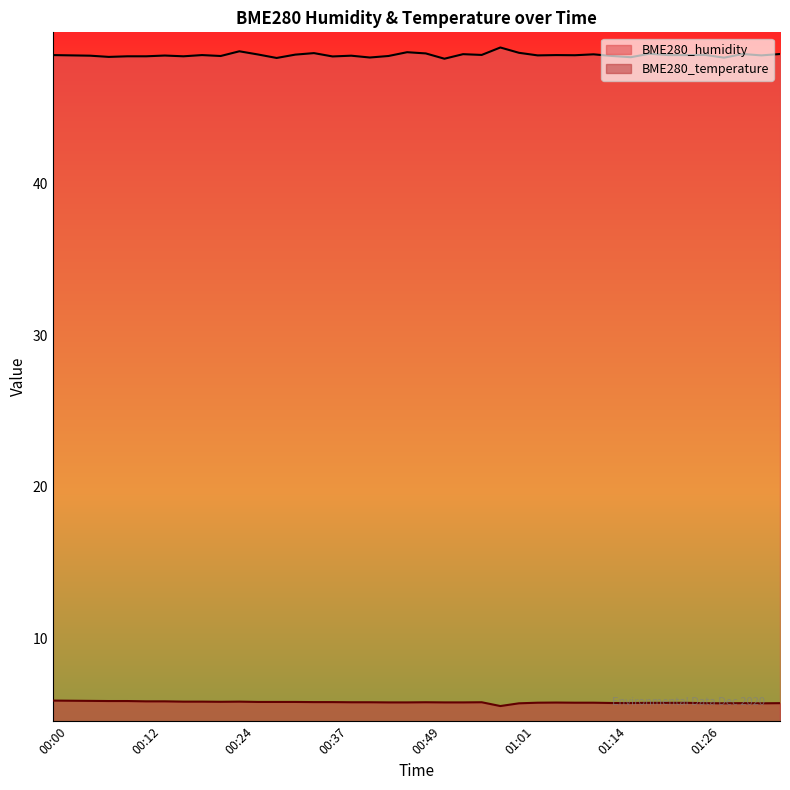

Where is the first local maximum for BME280_humidity?

00:14